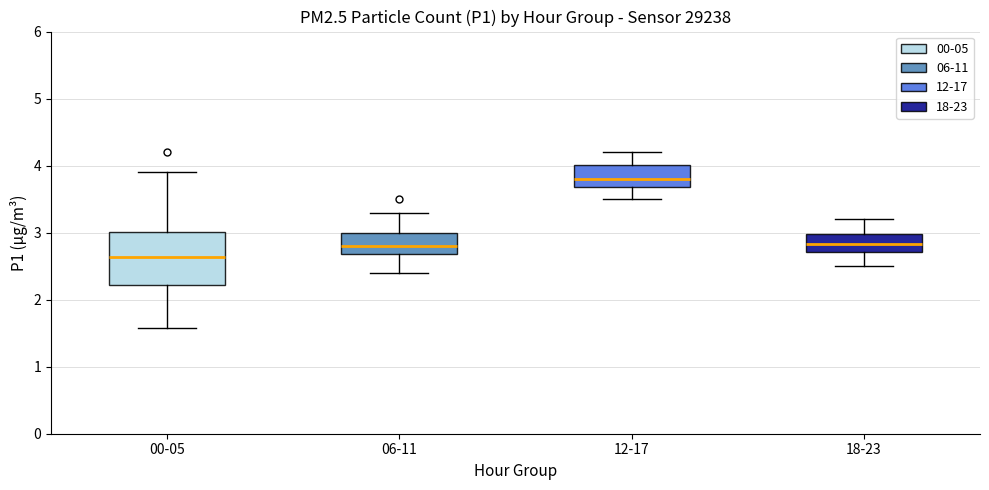

Reading left to right, read every box against the y-axis: the position of its median line, the range the box covers, and the ends of its whiskers. The values are not printed on the chart, so give them approximately, as read against the axis.

00-05: median 2.6, box 2.2 to 3.0, whiskers 1.6 to 3.9
06-11: median 2.8, box 2.7 to 3.0, whiskers 2.4 to 3.3
12-17: median 3.8, box 3.7 to 4.0, whiskers 3.5 to 4.2
18-23: median 2.8, box 2.7 to 3.0, whiskers 2.5 to 3.2